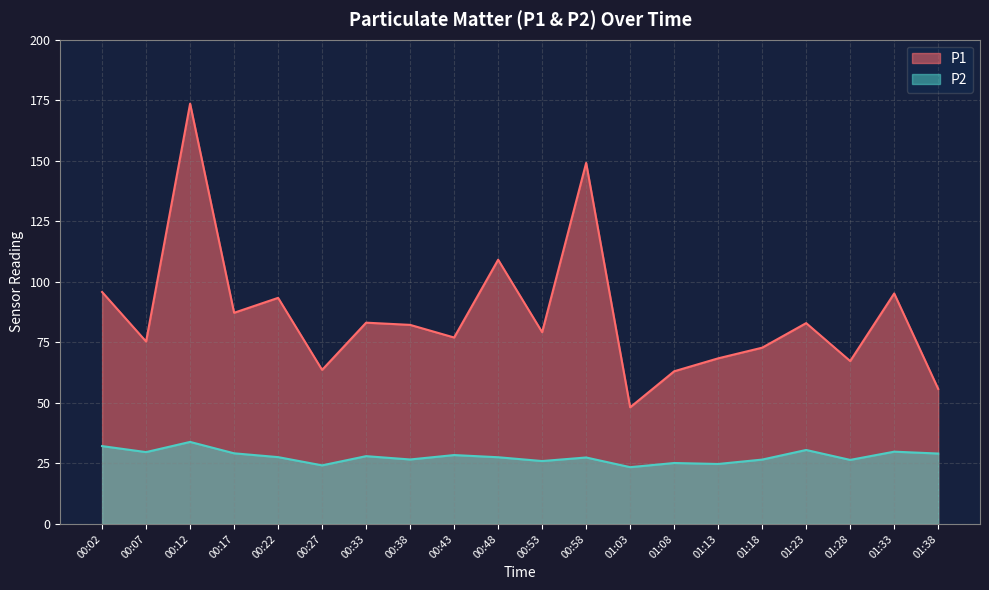

At which category does P1 reach its first local peak?

00:12